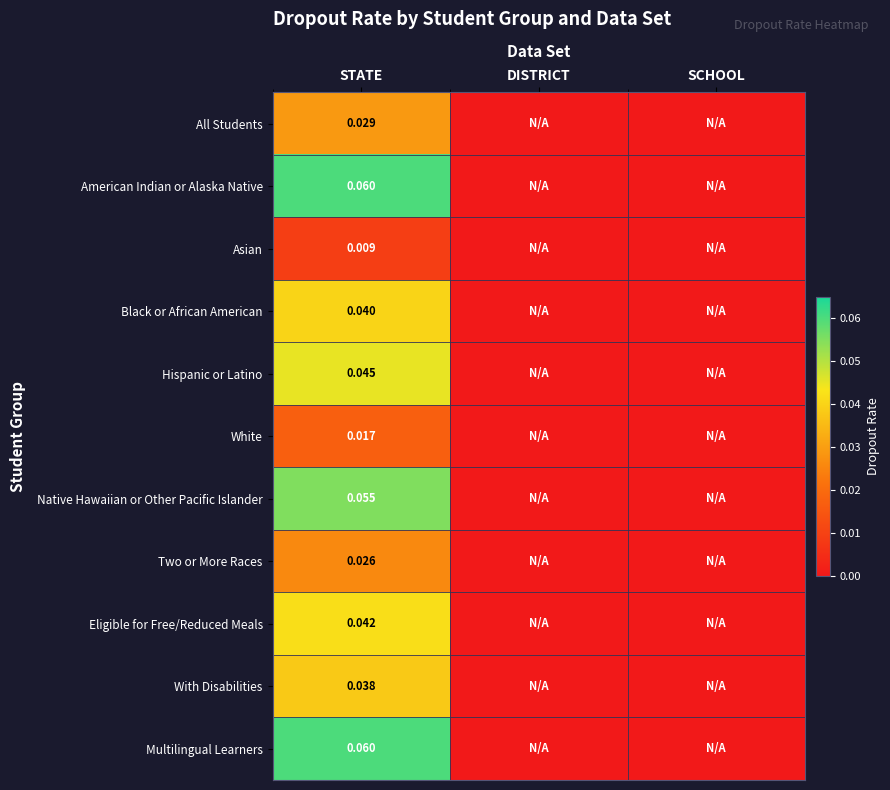

At DISTRICT, list the series in order from smallest to largest.

All Students, American Indian or Alaska Native, Asian, Black or African American, Hispanic or Latino, White, Native Hawaiian or Other Pacific Islander, Two or More Races, Eligible for Free/Reduced Meals, With Disabilities, Multilingual Learners